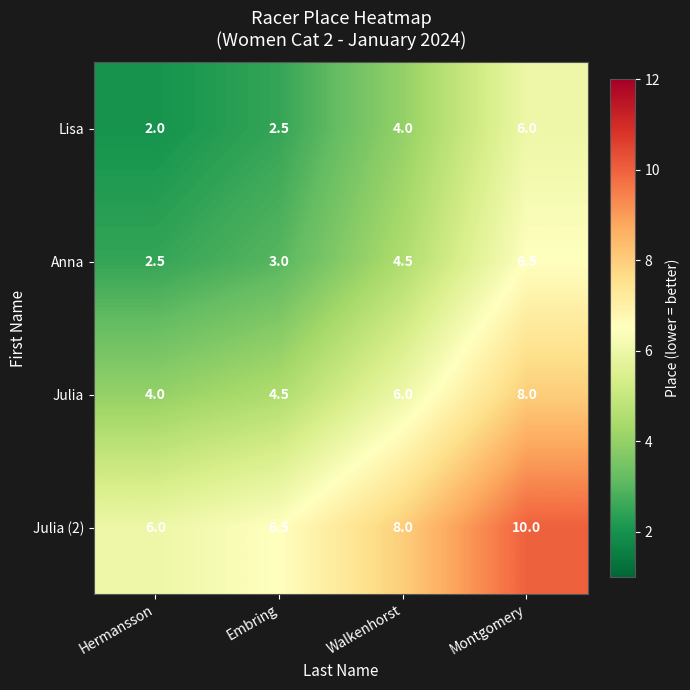

What is the minimum value shown in the chart?

2.0